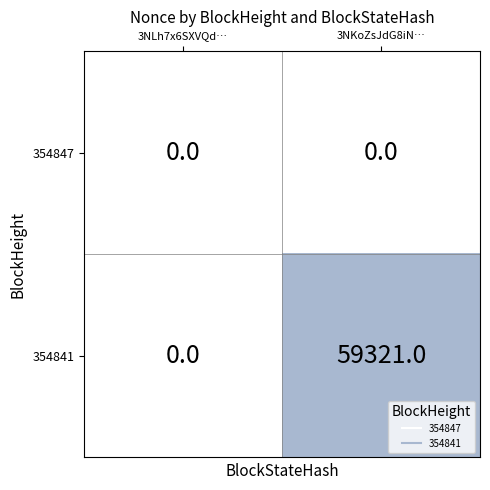

Reading left to right, list all the values displayed in this chart.

354847: 0	0
354841: 0	59321